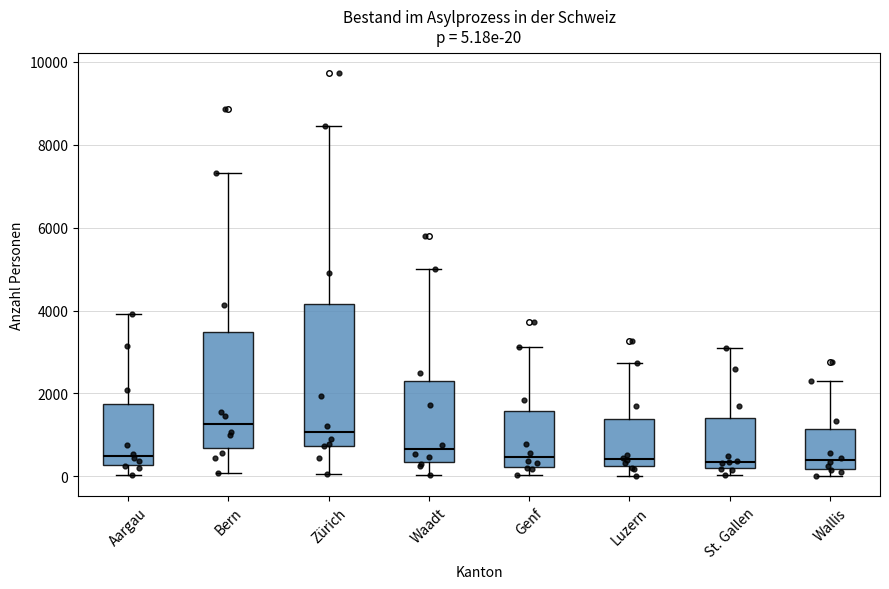

Comparing the boxes themselves (not the whiskers), which one is the tallest?

Zürich